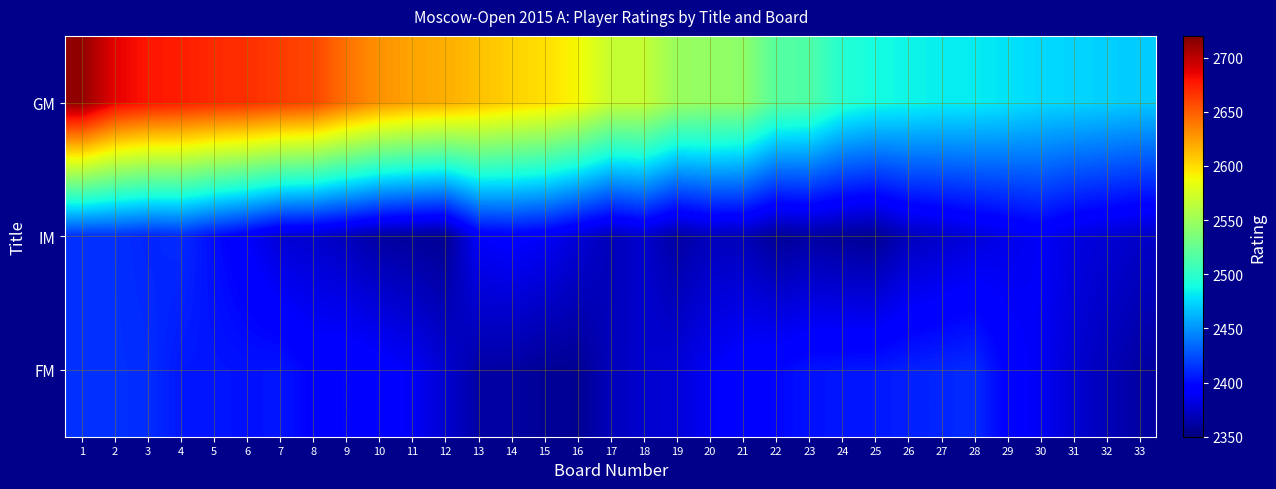

Reading left to right, extract all data points from this chart.

GM: 1=2714	2=2687	3=2678	4=2675	5=2670	6=2668	7=2663	8=2659	9=2642	10=2629	11=2622	12=2618	13=2611	14=2604	15=2599	16=2589	17=2568	18=2567	19=2548	20=2545	21=2543	22=2518	23=2515	24=2496	25=2489	26=2486	27=2483	28=2482	29=2479	30=2475	31=2474	32=2472	33=2470
IM: 1=2414	2=2414	3=2410	4=2412	5=2401	6=2391	7=2378	8=2376	9=2370	10=2362	11=2359	12=2357	13=2391	14=2394	15=2390	16=2379	17=2369	18=2376	19=2362	20=2370	21=2369	22=2358	23=2362	24=2359	25=2357	26=2370	27=2375	28=2380	29=2385	30=2390	31=2382	32=2378	33=2374
FM: 1=2414	2=2414	3=2413	4=2405	5=2404	6=2403	7=2404	8=2396	9=2398	10=2395	11=2389	12=2377	13=2363	14=2362	15=2358	16=2357	17=2370	18=2376	19=2379	20=2389	21=2396	22=2398	23=2403	24=2404	25=2405	26=2408	27=2410	28=2412	29=2395	30=2388	31=2377	32=2369	33=2362